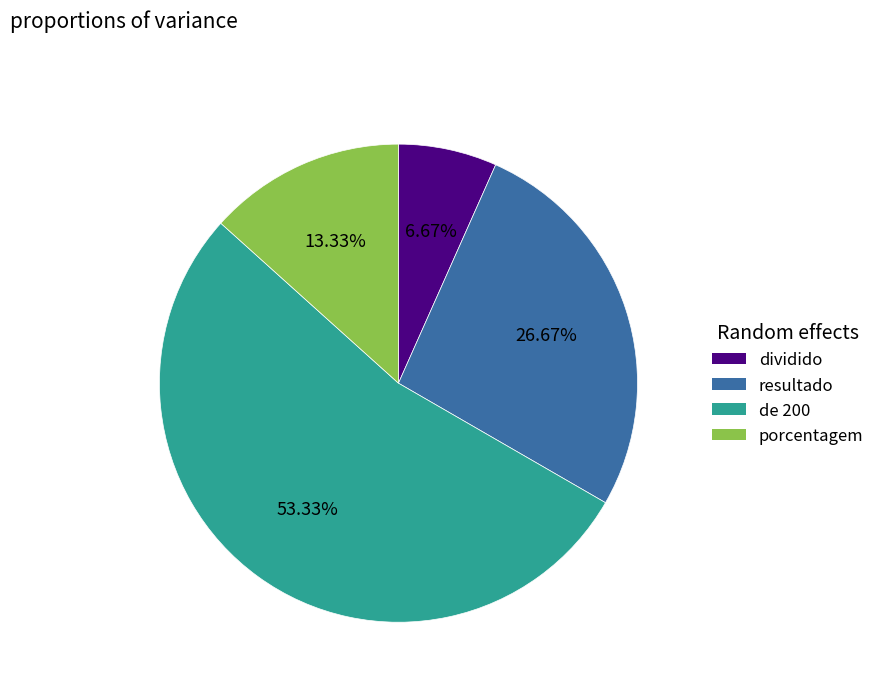

What is the smallest slice in the pie chart?

dividido